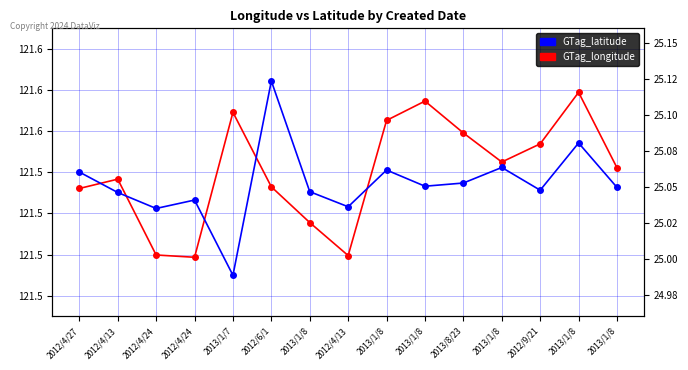

Which category has the lowest value across all series?

2013/1/7